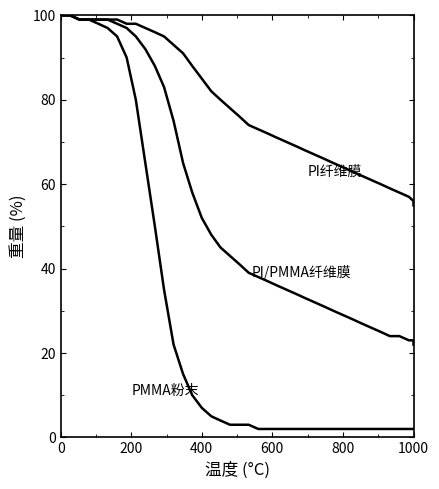

True or false: PI纤维膜 and PI/PMMA纤维膜 cross at least once.

False